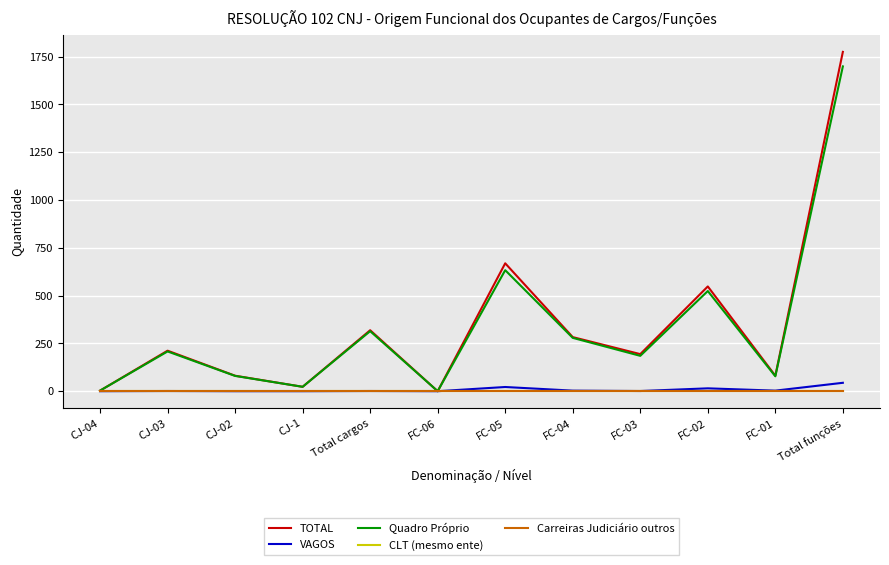

Does the chart have visible grid lines?

Yes